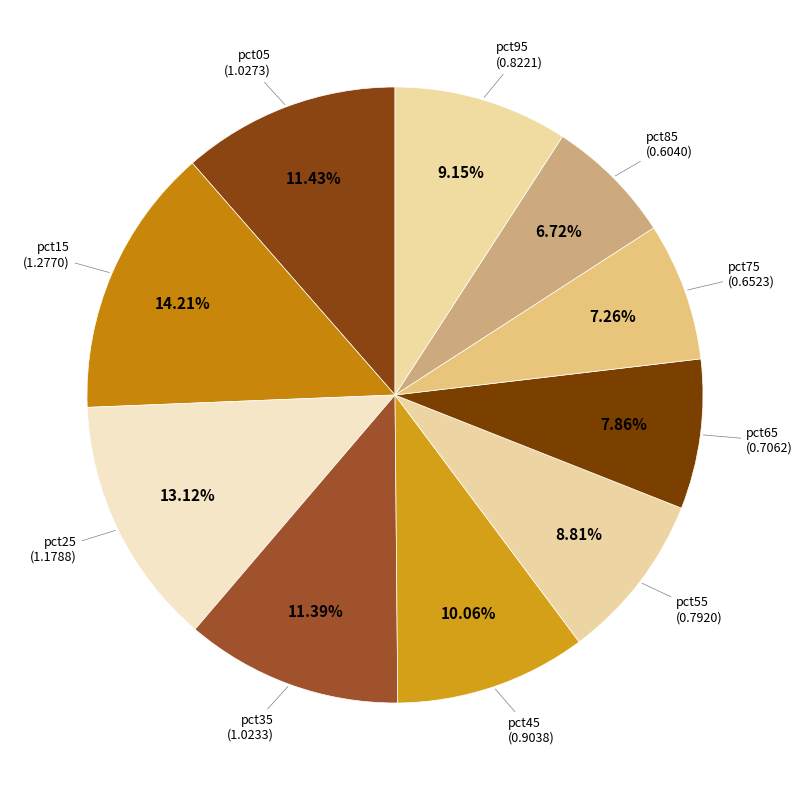

Count the number of slices in the pie.

10